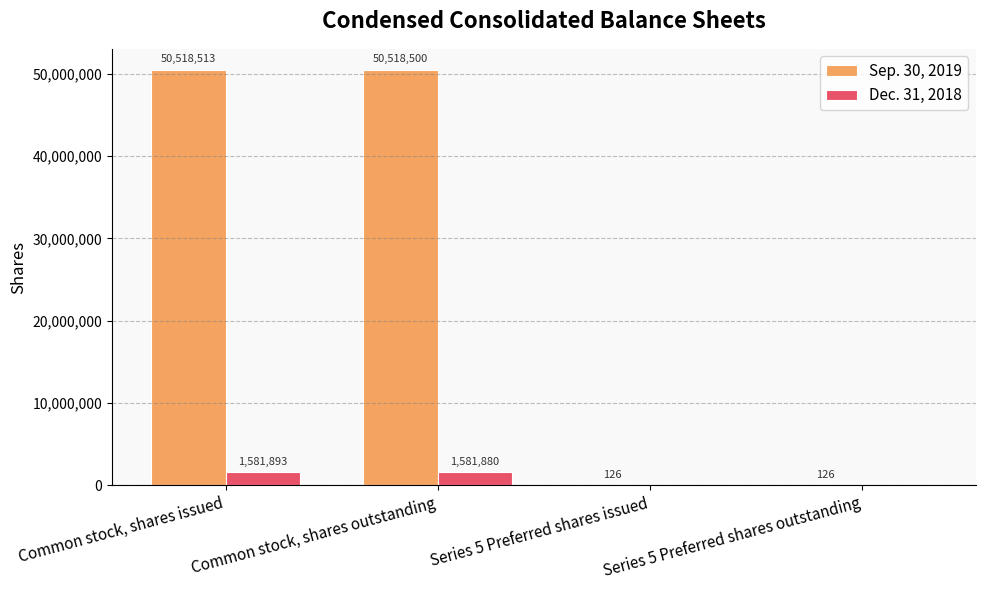

Between Common stock, shares issued and Series 5 Preferred shares issued, which series saw the biggest shift?

Sep. 30, 2019